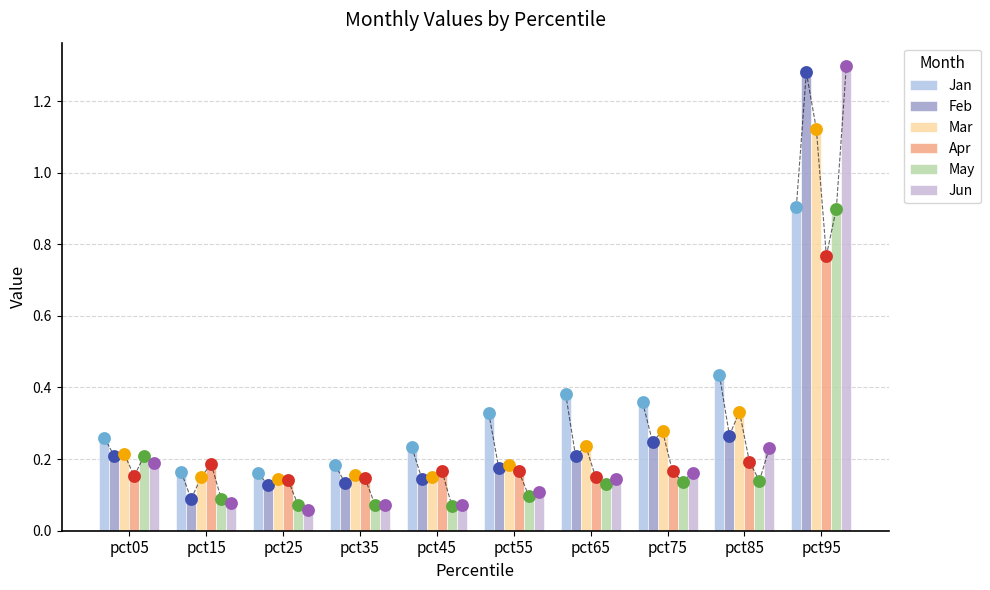

What are all the series names shown in the legend?

Jan, Feb, Mar, Apr, May, Jun